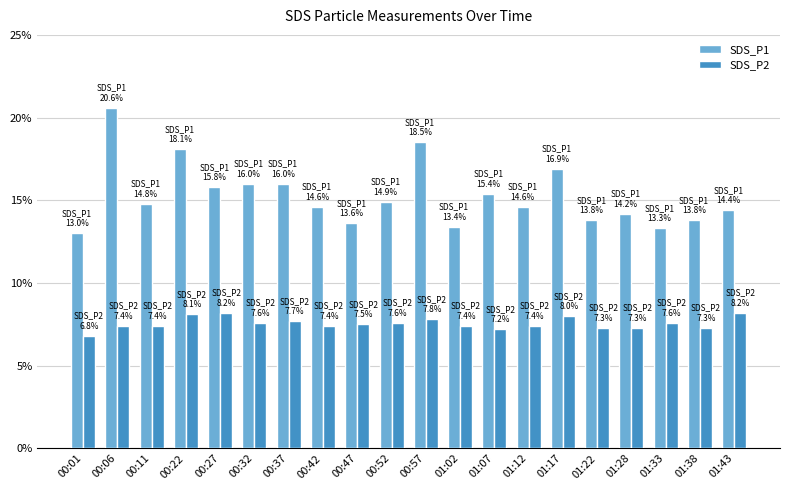

At which label does SDS_P2 reach its minimum?

00:01